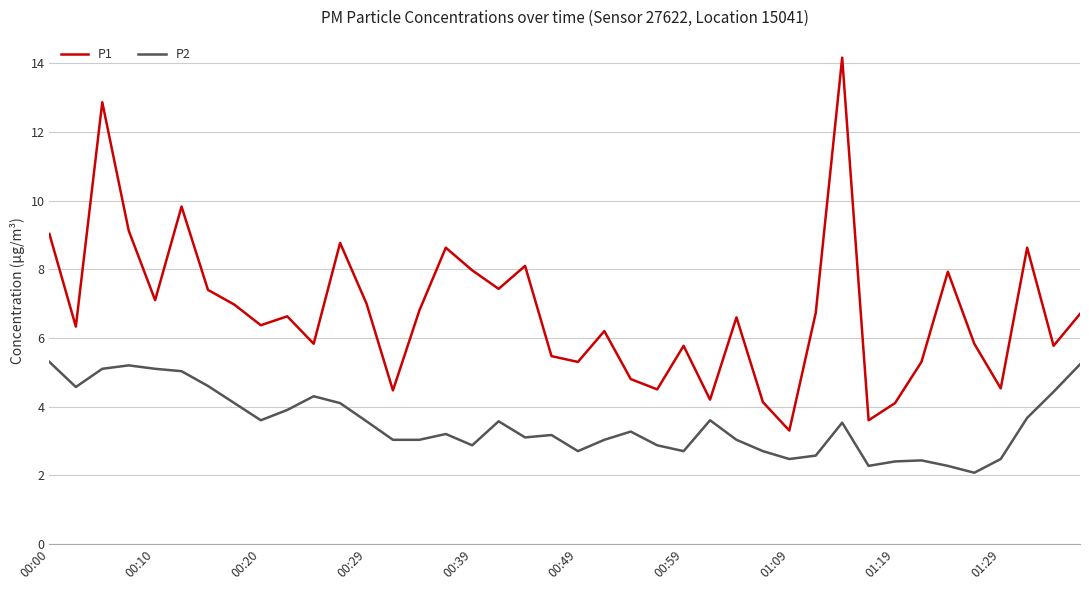

Which series has the largest range (max minus min)?

P1